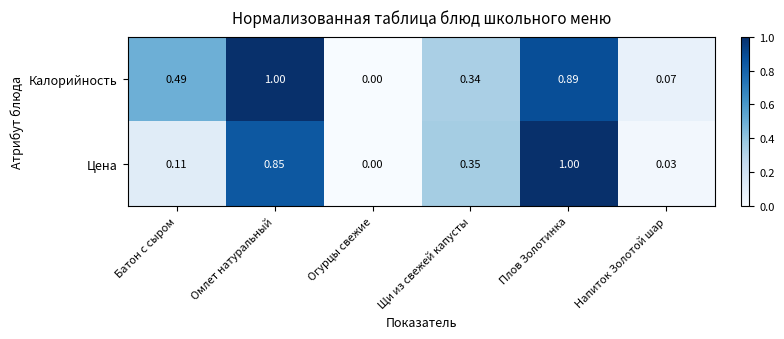

At which category is the sum across all series the highest?

Плов Золотинка